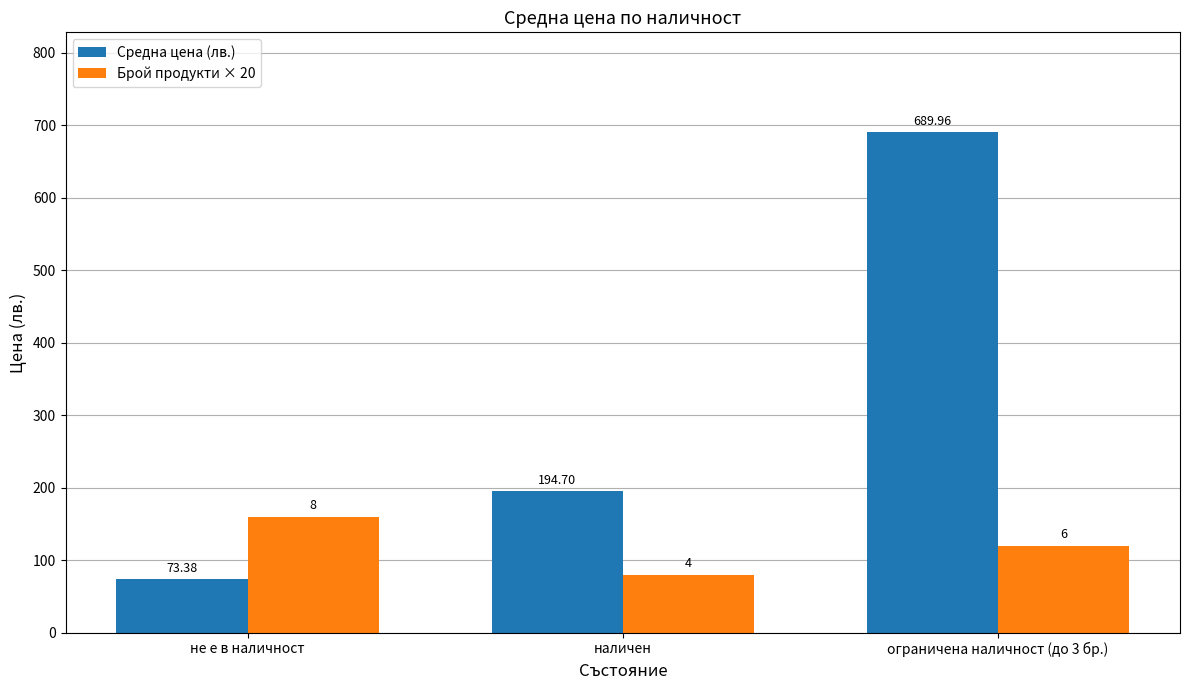

Is it true that Брой продукти × 20 equals 249.0 at не е в наличност?

False